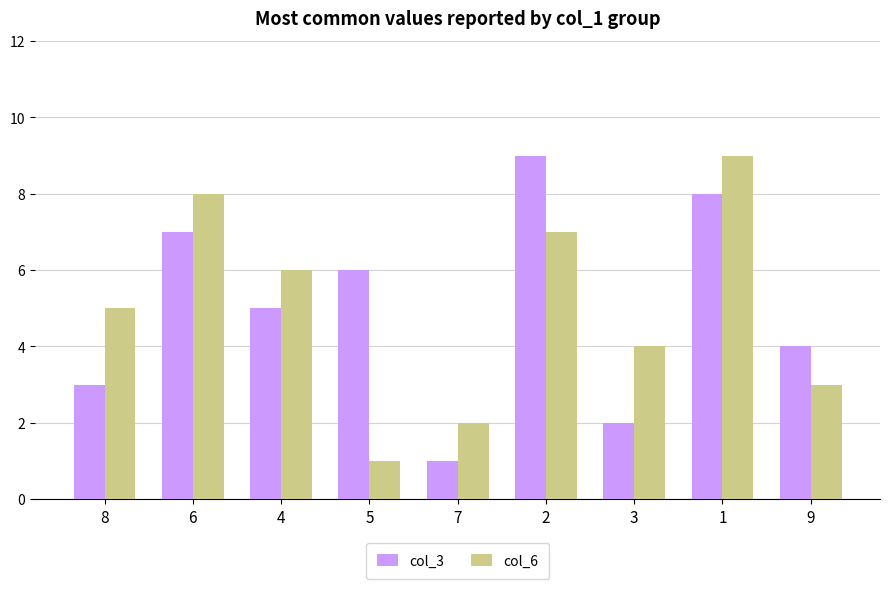

Which series changed the most between 5 and 3?

col_3